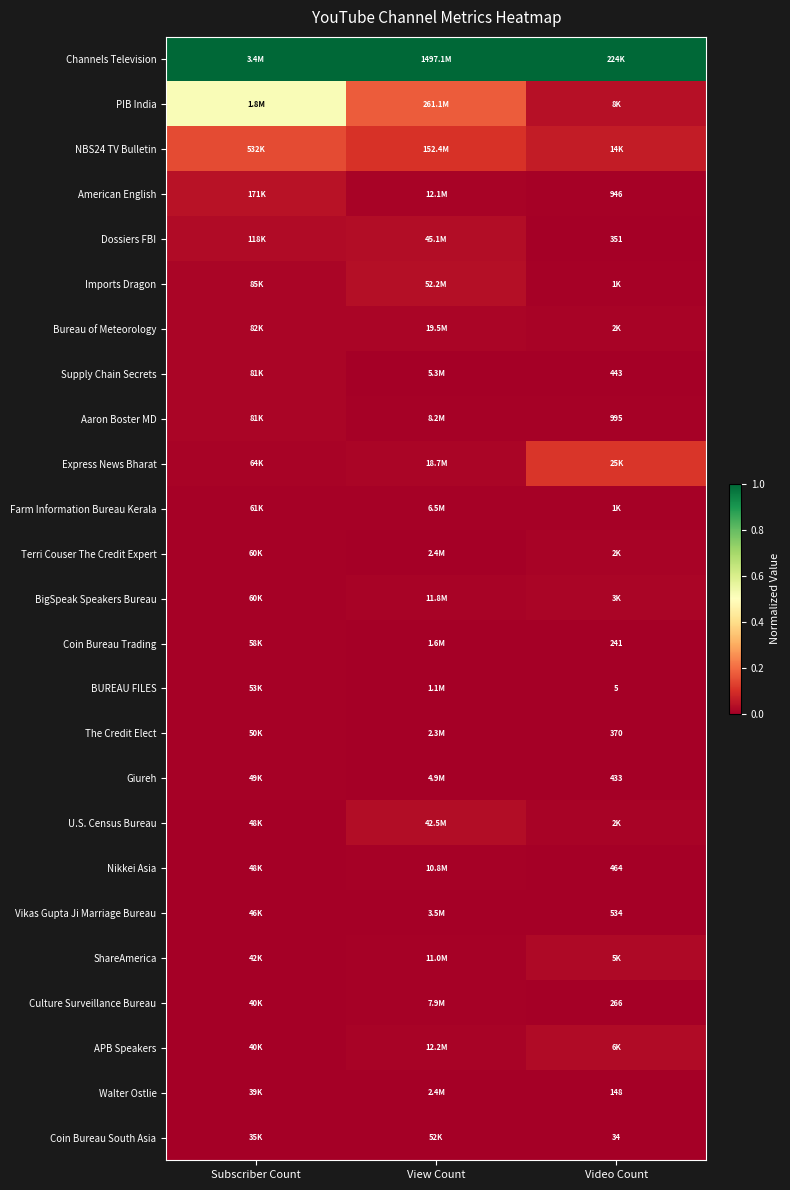

Rank the series at View Count from highest to lowest value.

Channels Television, PIB India, NBS24 TV Bulletin, Imports Dragon, Dossiers FBI, U.S. Census Bureau, Bureau of Meteorology, Express News Bharat, APB Speakers, American English, BigSpeak Speakers Bureau, ShareAmerica, Nikkei Asia, Aaron Boster MD, Culture Surveillance Bureau, Farm Information Bureau Kerala, Supply Chain Secrets, Giureh, Vikas Gupta Ji Marriage Bureau, Walter Ostlie, Terri Couser The Credit Expert, The Credit Elect, Coin Bureau Trading, BUREAU FILES, Coin Bureau South Asia